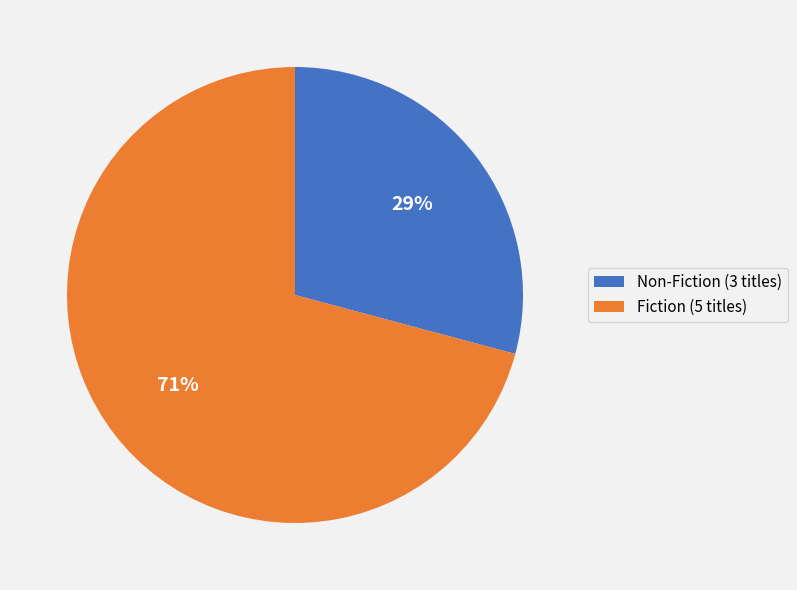

Approximately how many times larger is the value at Fiction (5 titles) compared to Non-Fiction (3 titles)?

2.4